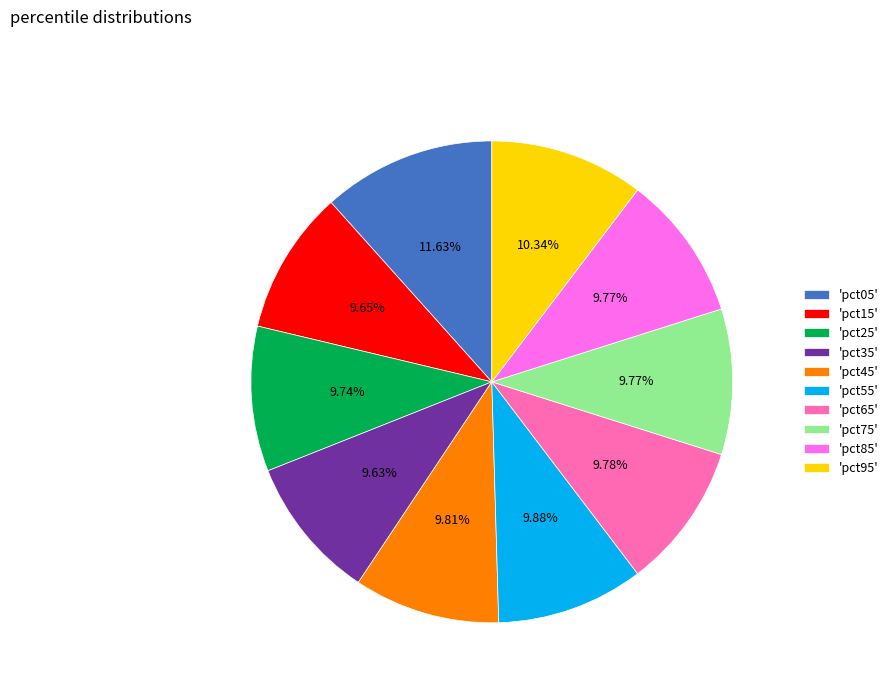

Count the number of slices in the pie.

10